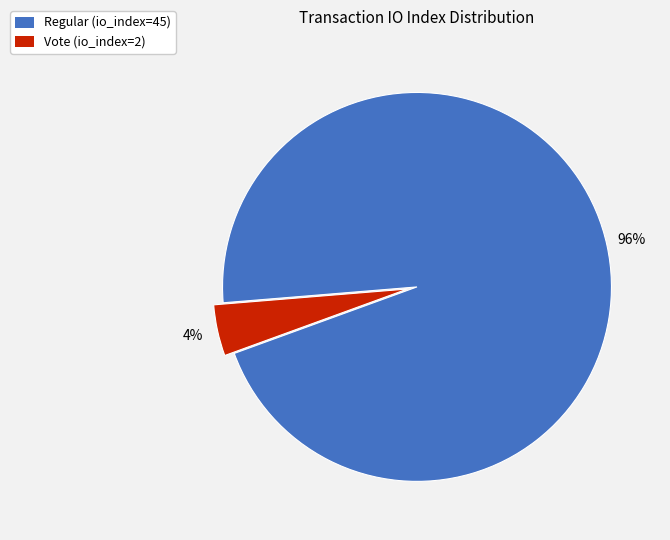

To the nearest percent, what percentage of the pie is Vote (io_index=2)?

4%